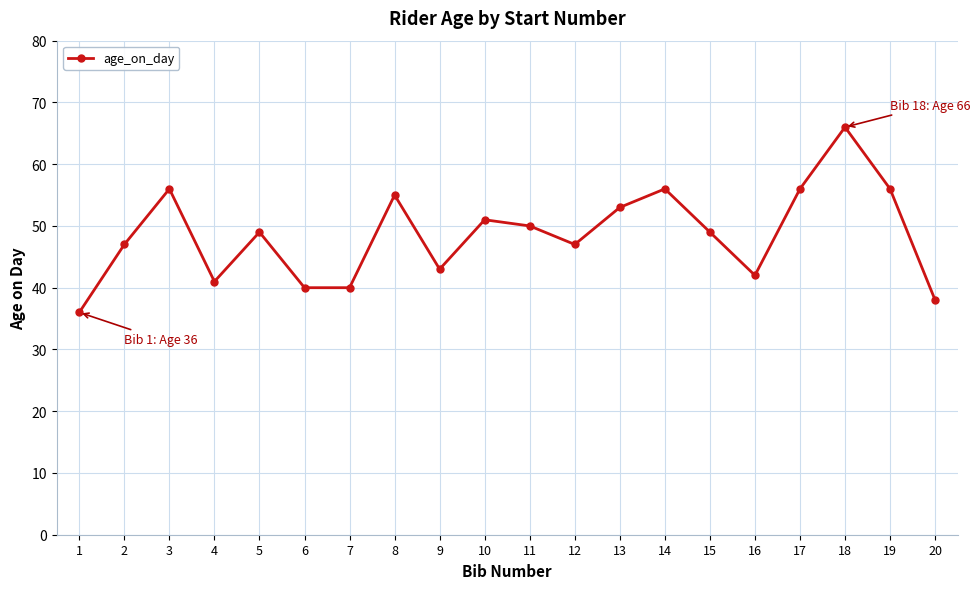

Which label corresponds to the smallest value in the chart?

1